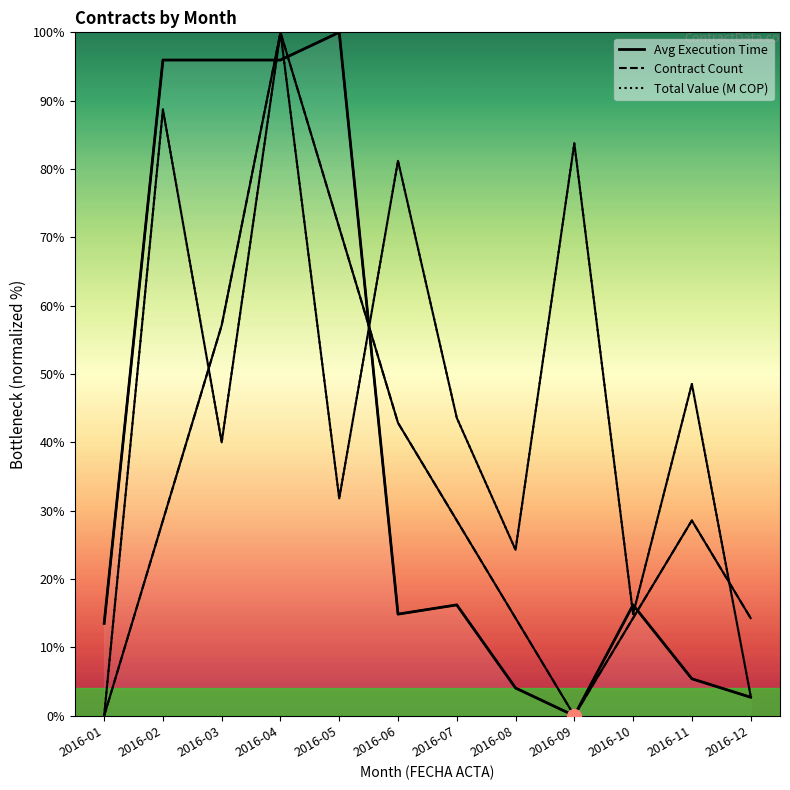

Where is the first local minimum for Avg Execution Time?

2016-06